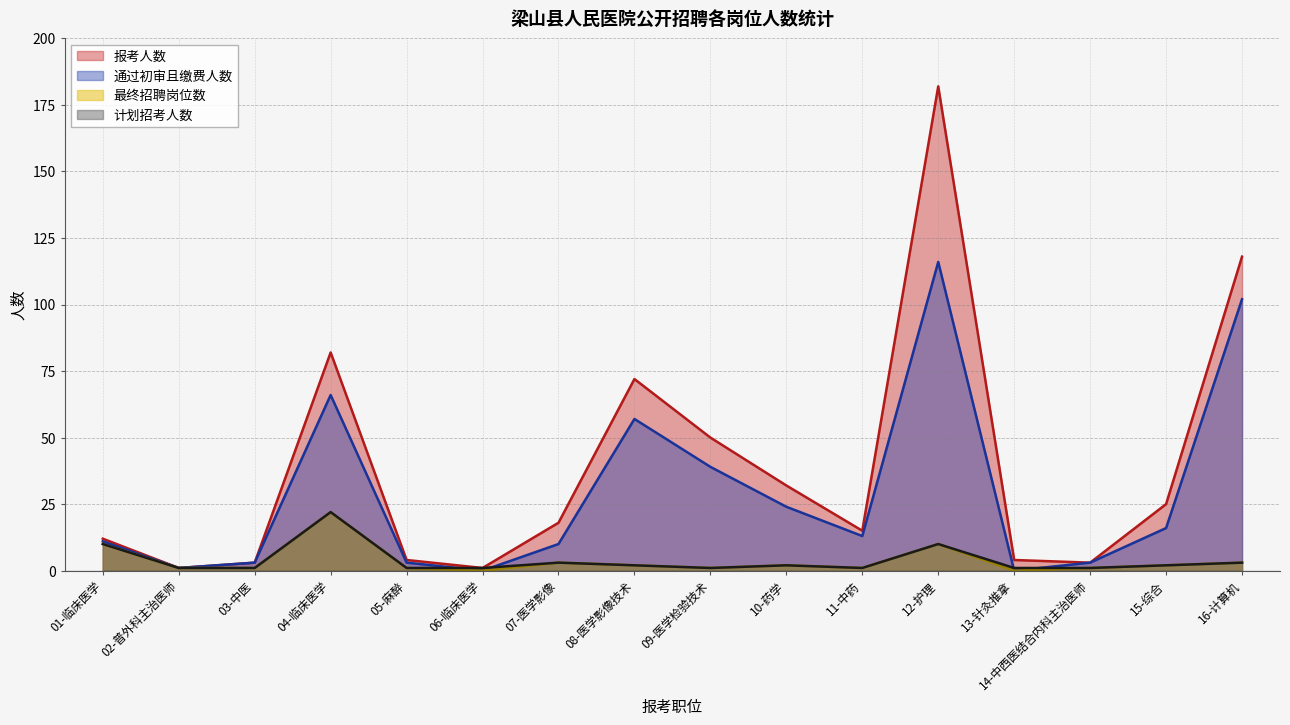

True or false: 计划招考人数 and 报考人数 cross at least once.

False